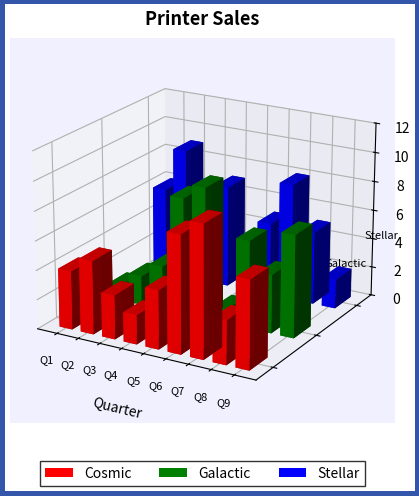

Reading left to right, list all the values displayed in this chart.

Cosmic: 1=4	2=5	3=3	4=2	5=4	6=8	7=9	8=3	9=6
Galactic: 1=1	2=2	3=3	4=8	5=9	6=1	7=6	8=4	9=7
Stellar: 1=6	2=9	3=4	4=7	5=3	6=5	7=8	8=5	9=2